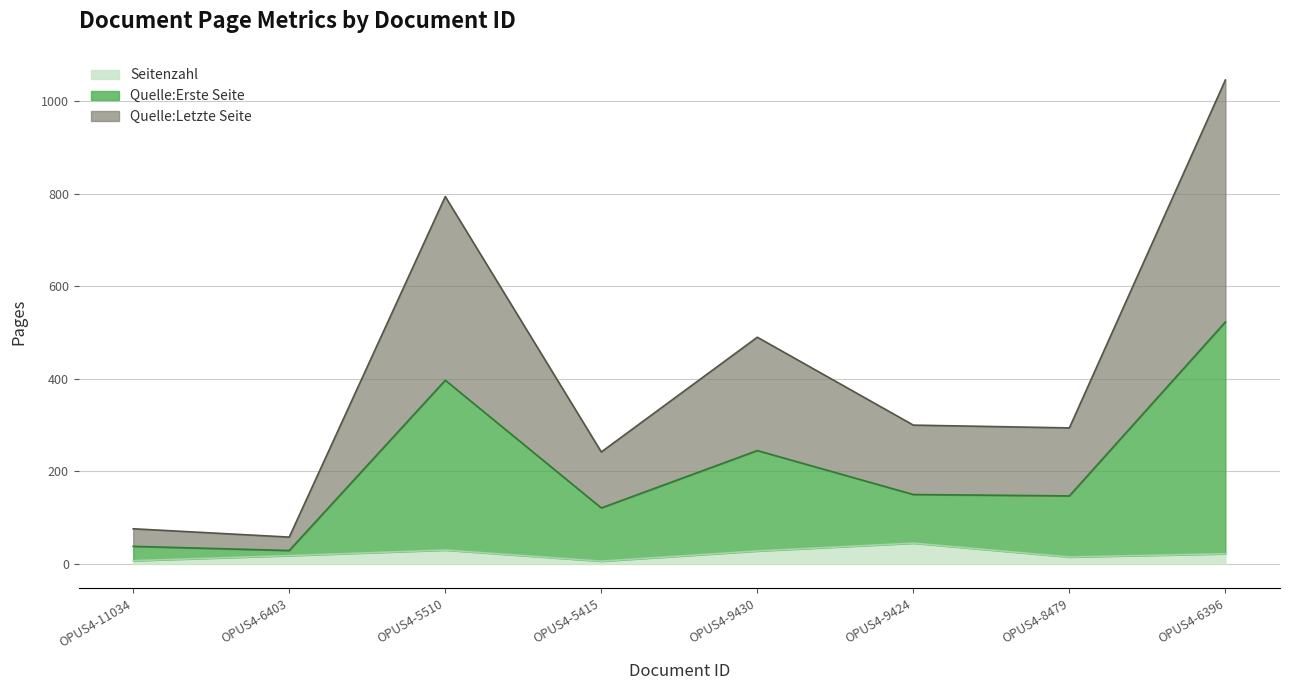

Which series has the largest range (max minus min)?

Quelle:Letzte Seite